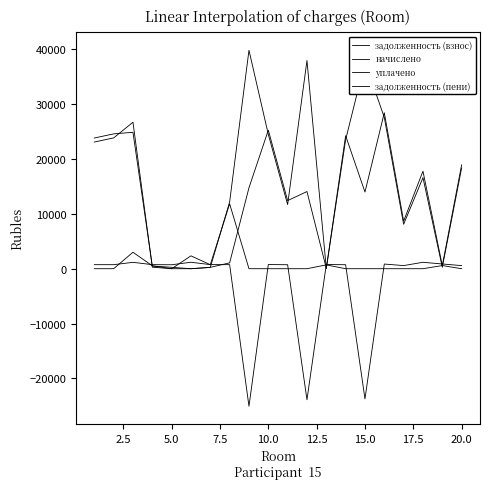

How many lines are shown in the chart?

4